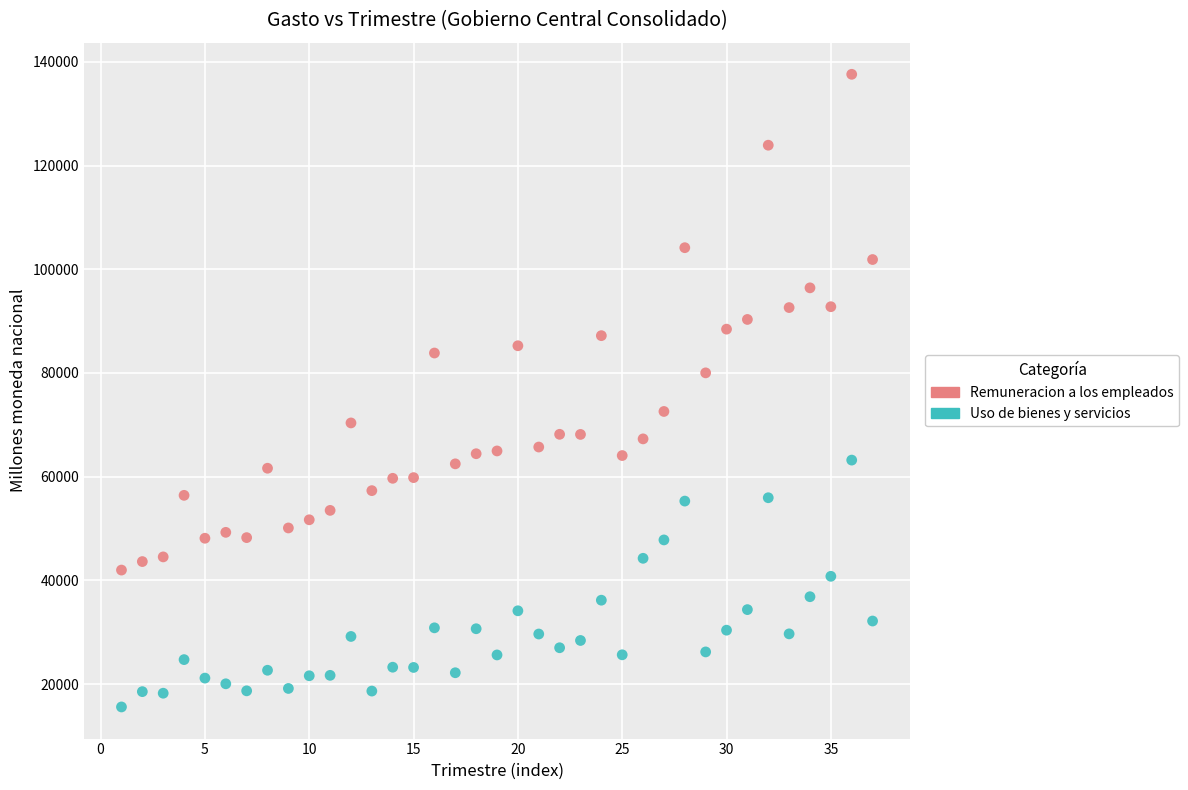

Which series contains the highest Y value?

Remuneracion a los empleados